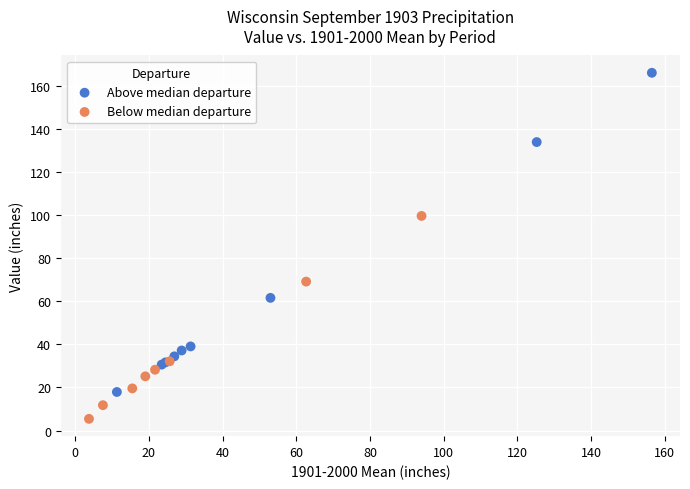

Which series has the largest Y range (max minus min)?

Above median departure